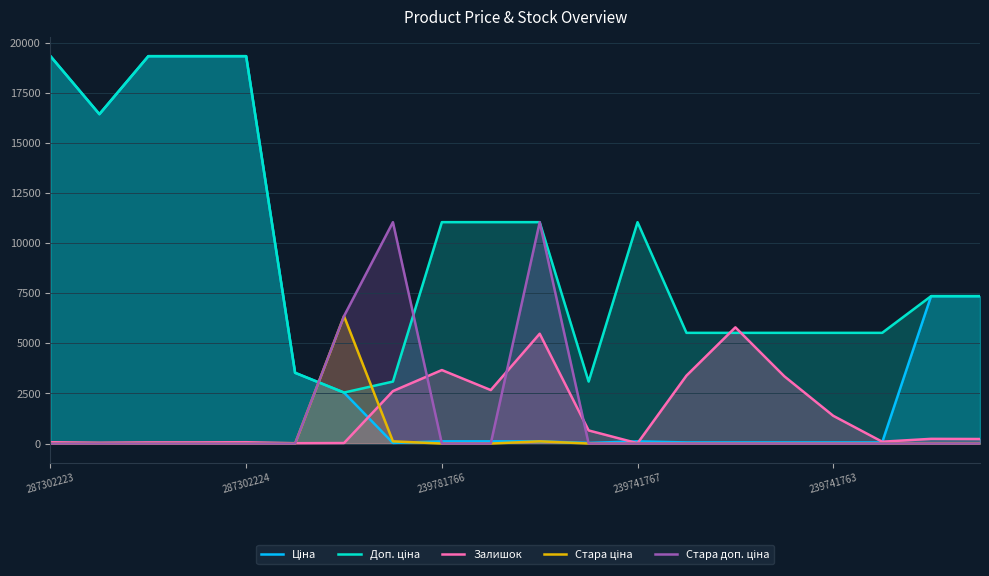

Reading right to left, extract all data points from this chart.

Ціна: 7360.2	7360.2	55.3	55.3	55.3	55.3	55.3	110.5	30.9	110.5	110.5	110.5	30.9	2545.8	3533.1	19343.1	19343.1	19343.1	16448.2	19343.1
Доп. ціна: 7360.2	7360.2	5528.0	5528.0	5528.0	5528.0	5528.0	11055.0	3095.0	11055.0	11055.0	11055.0	3095.0	2546.0	3533.1	19343.1	19343.1	19343.1	16448.2	19343.1
Залишок: 226.7	235.1	92.4	1385.6	3359.1	5802.9	3392.7	16.8	655.0	5483.8	2670.5	3669.9	2620.1	25.2	16.8	67.2	58.8	58.8	42.0	67.2
Стара ціна: 0.0	0.0	0.0	0.0	0.0	0.0	0.0	0.0	0.0	110.5	0.0	0.0	110.5	6364.4	0.0	0.0	0.0	0.0	0.0	0.0
Стара доп. ціна: 0.0	0.0	0.0	0.0	0.0	0.0	0.0	0.0	0.0	11055.0	0.0	0.0	11055.0	6364.4	0.0	0.0	0.0	0.0	0.0	0.0